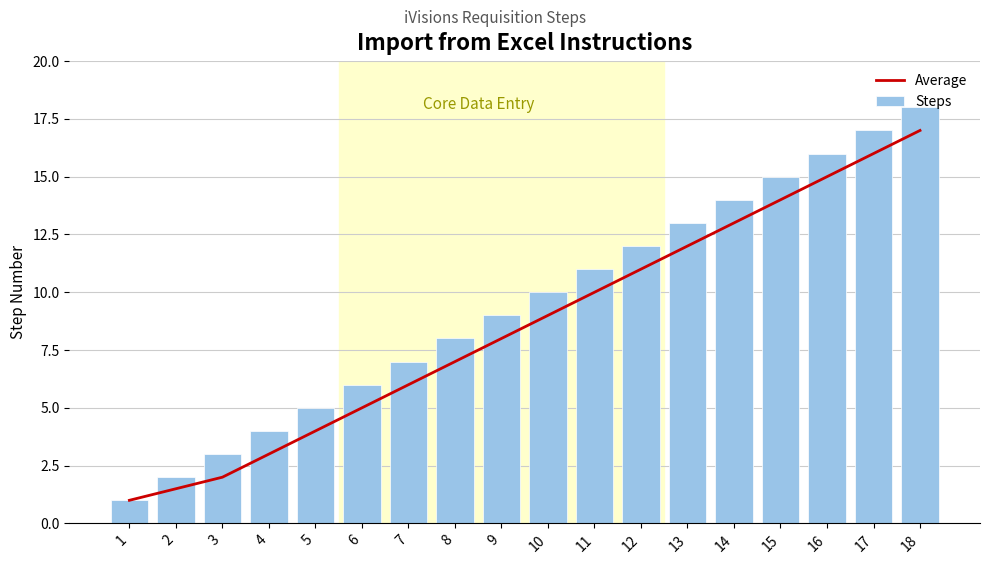

List the labels in order of Average value, largest first.

18, 17, 16, 15, 14, 13, 12, 11, 10, 9, 8, 7, 6, 5, 4, 3, 2, 1